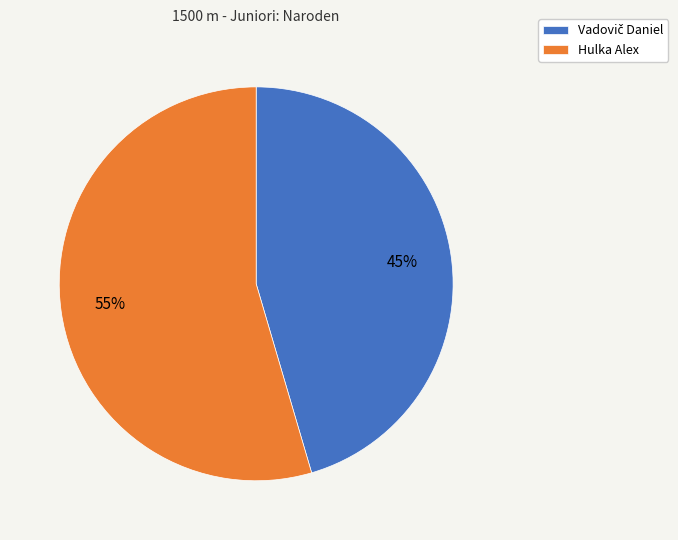

How many segments does this pie chart have?

2